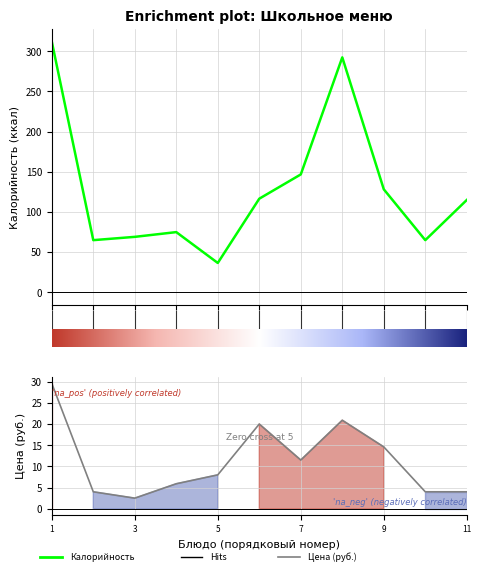

Rank the series at пюре картофельное from highest to lowest value.

Калорийность, Цена